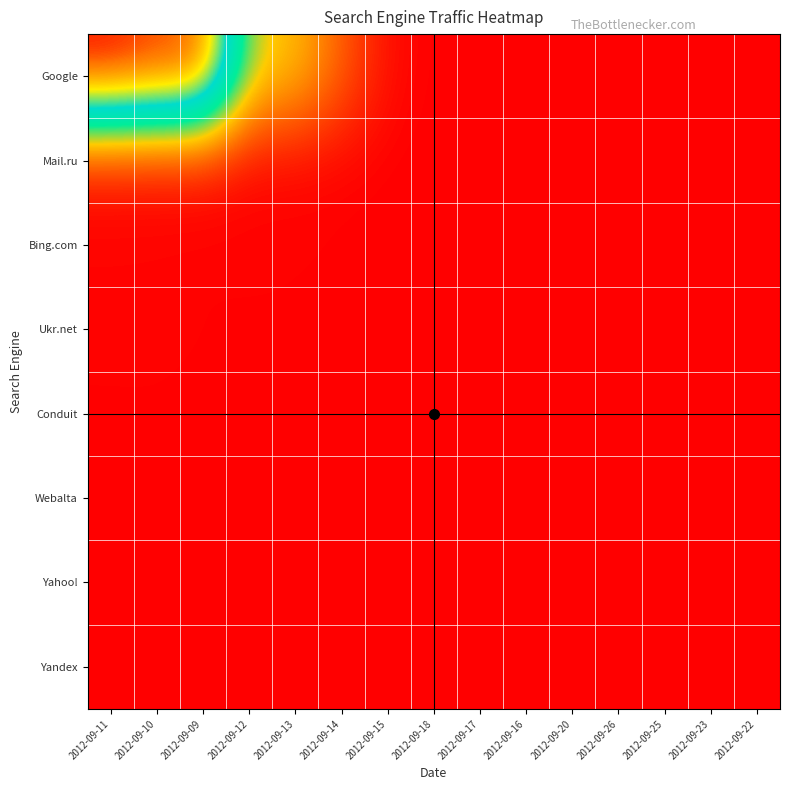

Reading right to left, what are all the values shown in this chart?

Google: 2012-09-22=2	2012-09-23=2	2012-09-25=3	2012-09-26=5	2012-09-20=6	2012-09-16=6	2012-09-17=8	2012-09-18=12	2012-09-15=270	2012-09-14=2114	2012-09-13=4374	2012-09-12=4922	2012-09-09=14442	2012-09-10=14709	2012-09-11=15456
Mail.ru: 2012-09-22=0	2012-09-23=0	2012-09-25=1	2012-09-26=0	2012-09-20=0	2012-09-16=0	2012-09-17=0	2012-09-18=1	2012-09-15=10	2012-09-14=95	2012-09-13=166	2012-09-12=164	2012-09-09=541	2012-09-10=543	2012-09-11=551
Bing.com: 2012-09-22=1	2012-09-23=0	2012-09-25=0	2012-09-26=0	2012-09-20=0	2012-09-16=0	2012-09-17=0	2012-09-18=0	2012-09-15=5	2012-09-14=48	2012-09-13=67	2012-09-12=89	2012-09-09=45	2012-09-10=71	2012-09-11=84
Ukr.net: 2012-09-22=0	2012-09-23=0	2012-09-25=0	2012-09-26=0	2012-09-20=0	2012-09-16=0	2012-09-17=0	2012-09-18=0	2012-09-15=2	2012-09-14=17	2012-09-13=50	2012-09-12=42	2012-09-09=68	2012-09-10=105	2012-09-11=105
Conduit: 2012-09-22=0	2012-09-23=0	2012-09-25=0	2012-09-26=0	2012-09-20=0	2012-09-16=0	2012-09-17=0	2012-09-18=0	2012-09-15=0	2012-09-14=3	2012-09-13=9	2012-09-12=16	2012-09-09=22	2012-09-10=40	2012-09-11=33
Webalta: 2012-09-22=0	2012-09-23=0	2012-09-25=0	2012-09-26=0	2012-09-20=0	2012-09-16=0	2012-09-17=0	2012-09-18=0	2012-09-15=0	2012-09-14=4	2012-09-13=9	2012-09-12=12	2012-09-09=27	2012-09-10=32	2012-09-11=37
Yahoo!: 2012-09-22=0	2012-09-23=0	2012-09-25=0	2012-09-26=0	2012-09-20=0	2012-09-16=0	2012-09-17=0	2012-09-18=1	2012-09-15=0	2012-09-14=4	2012-09-13=3	2012-09-12=6	2012-09-09=5	2012-09-10=4	2012-09-11=1
Yandex: 2012-09-22=0	2012-09-23=0	2012-09-25=0	2012-09-26=0	2012-09-20=0	2012-09-16=0	2012-09-17=0	2012-09-18=0	2012-09-15=0	2012-09-14=0	2012-09-13=2	2012-09-12=2	2012-09-09=8	2012-09-10=2	2012-09-11=9